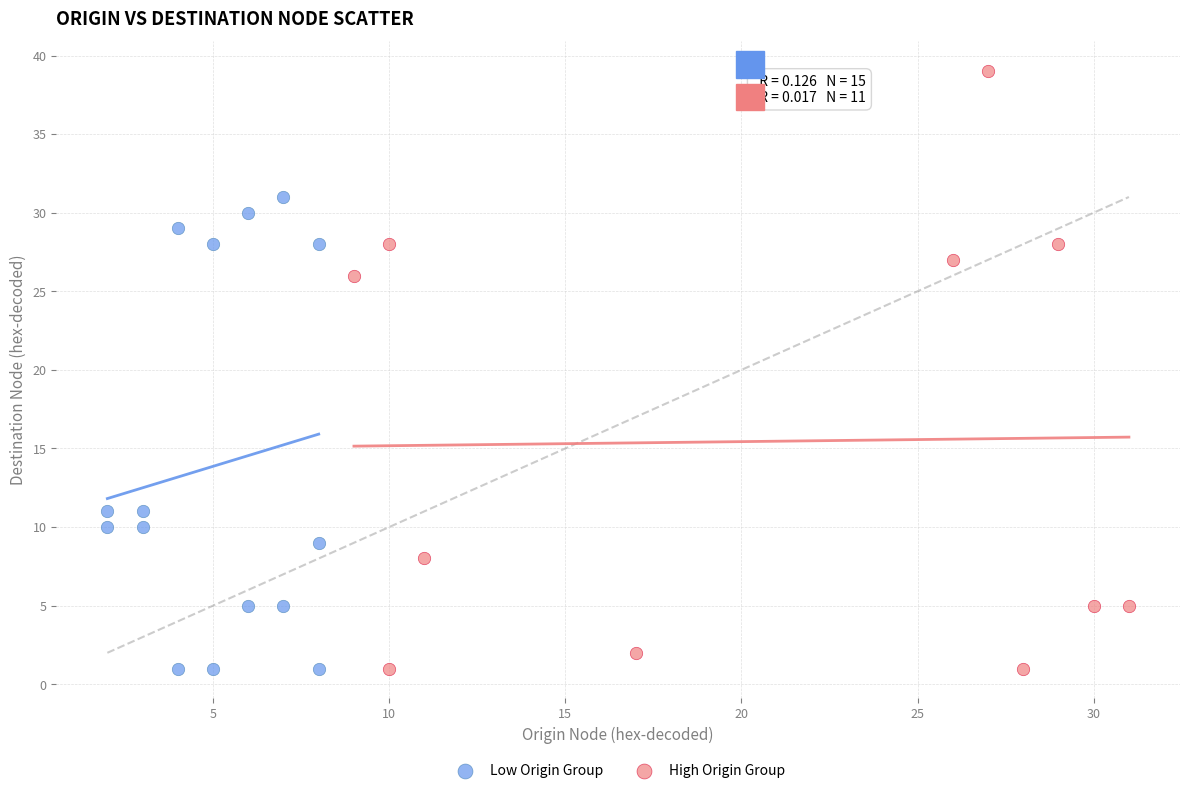

Which series has the widest spread of Y values?

High Origin Group